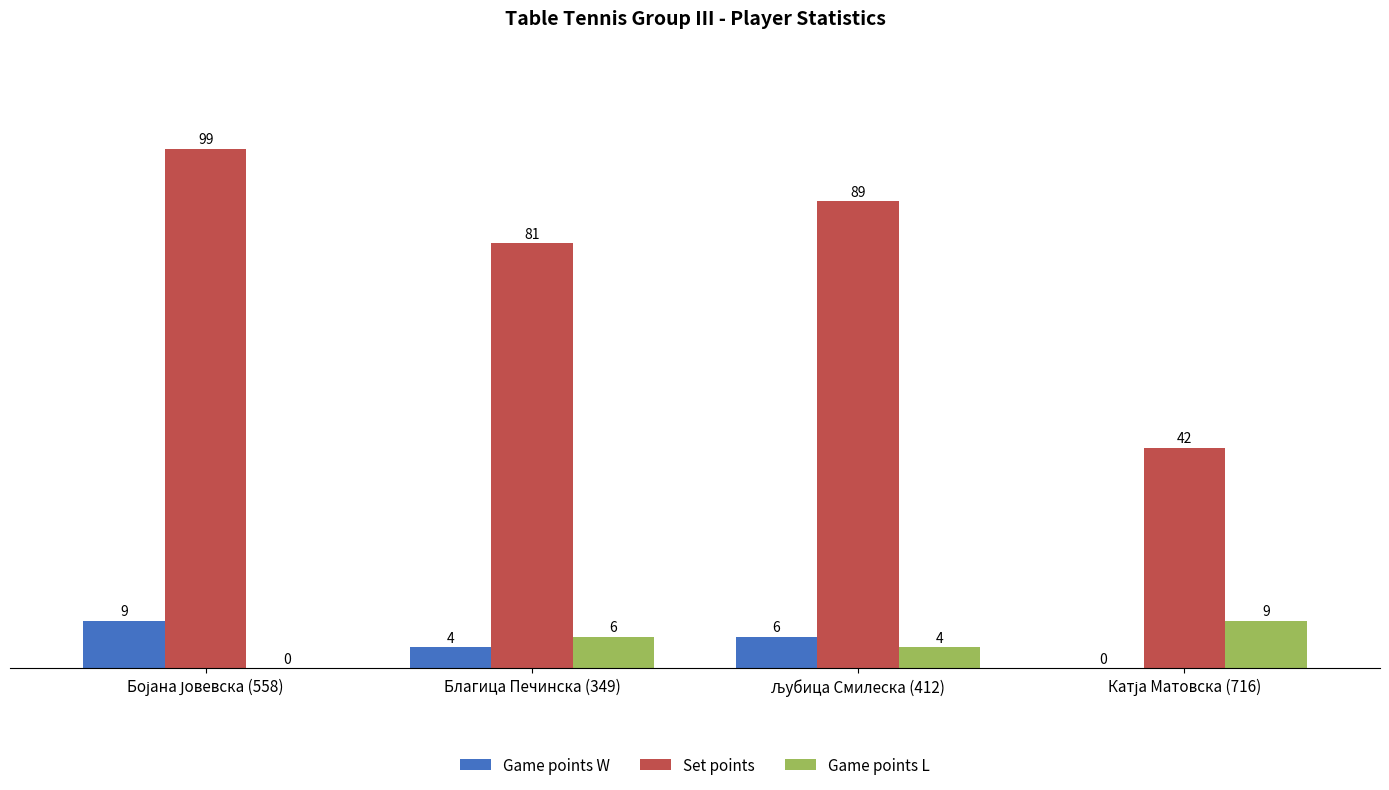

True or false: Game points W has a value of 4 at Благица Печинска (349).

True